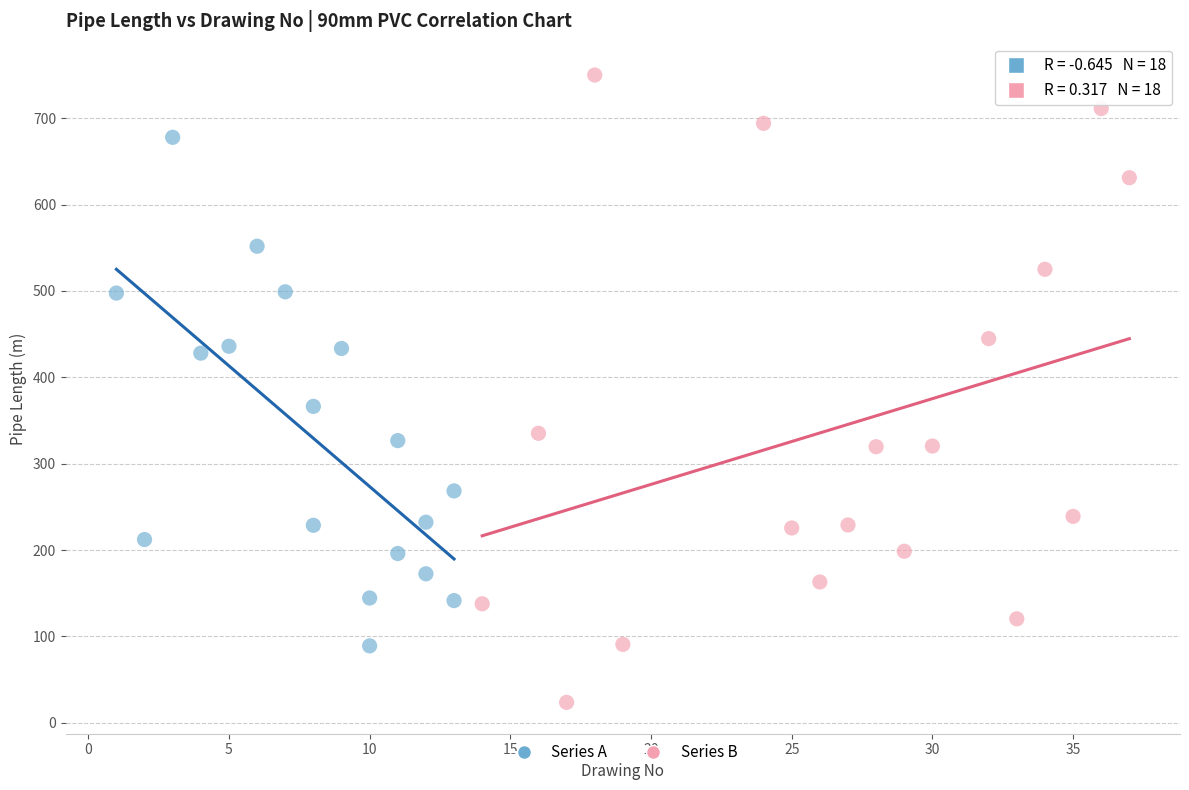

Which series contains the highest Y value?

Series B